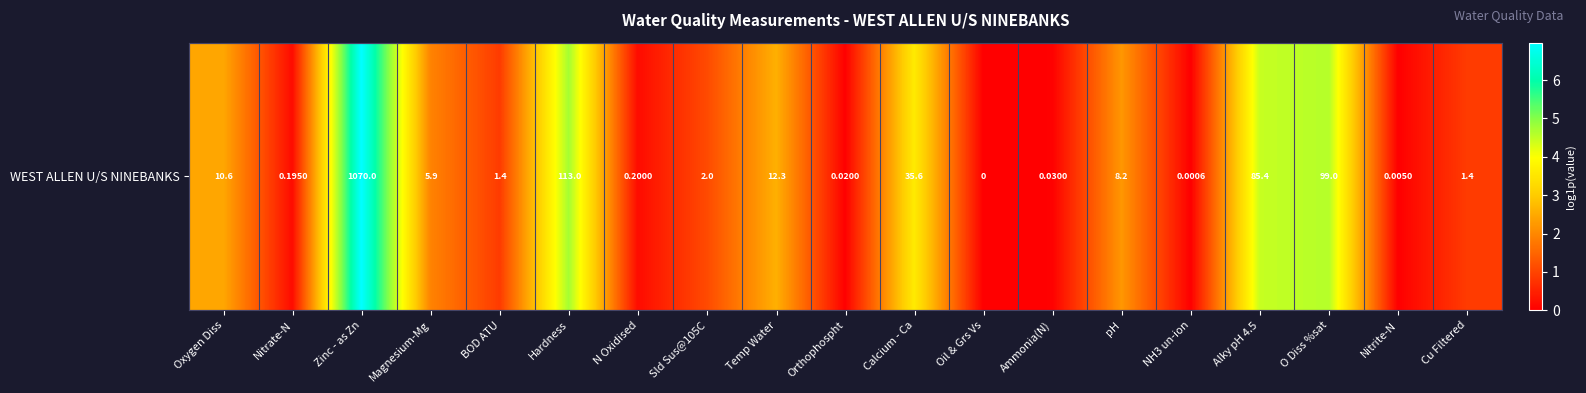

List the labels in order of value, smallest first.

Oil & Grs Vs, NH3 un-ion, Nitrite-N, Orthophospht, Ammonia(N), Nitrate-N, N Oxidised, BOD ATU, Cu Filtered, Sld Sus@105C, Magnesium-Mg, pH, Oxygen Diss, Temp Water, Calcium - Ca, Alky pH 4.5, O Diss %sat, Hardness, Zinc - as Zn